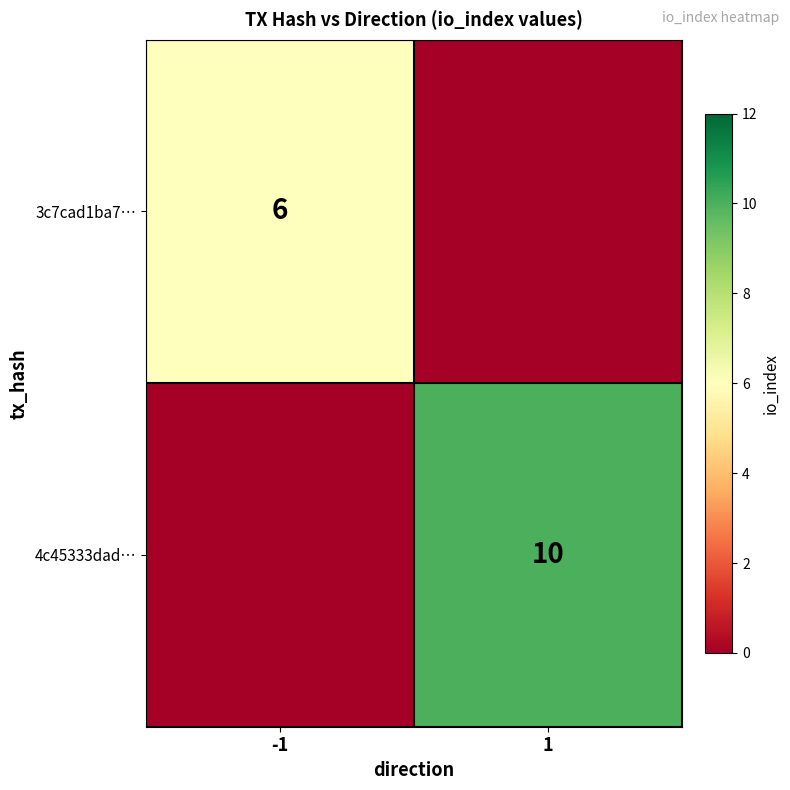

The value of 3c7cad1ba7… at -1 is 1. True or false?

False